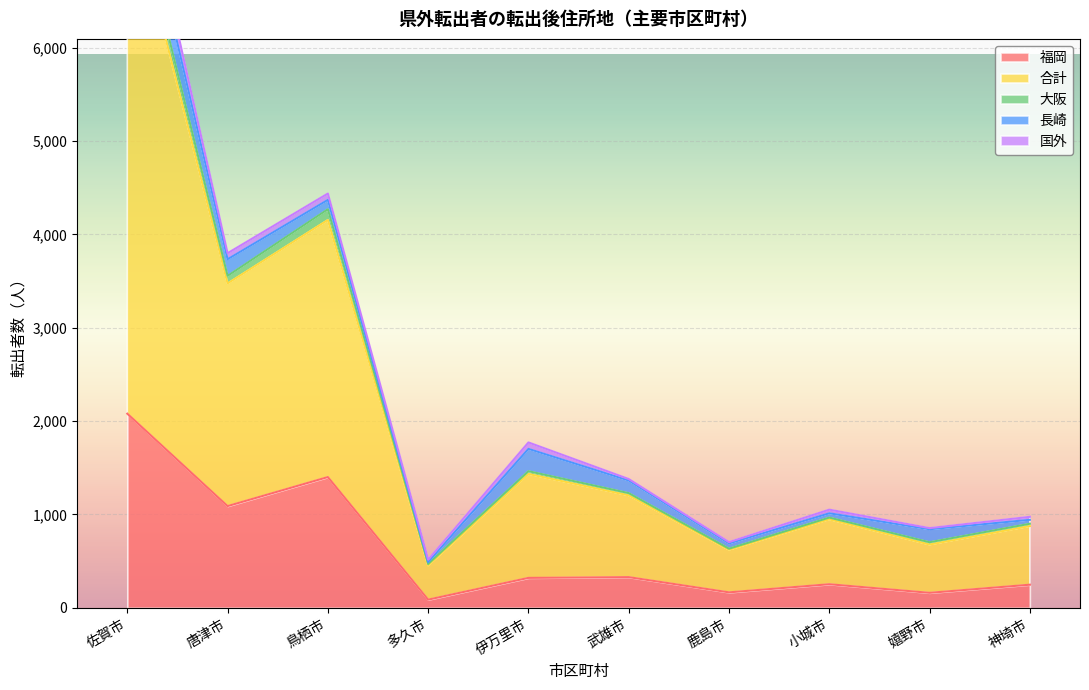

What is the value of the 福岡 point at the 6th from the left?

329